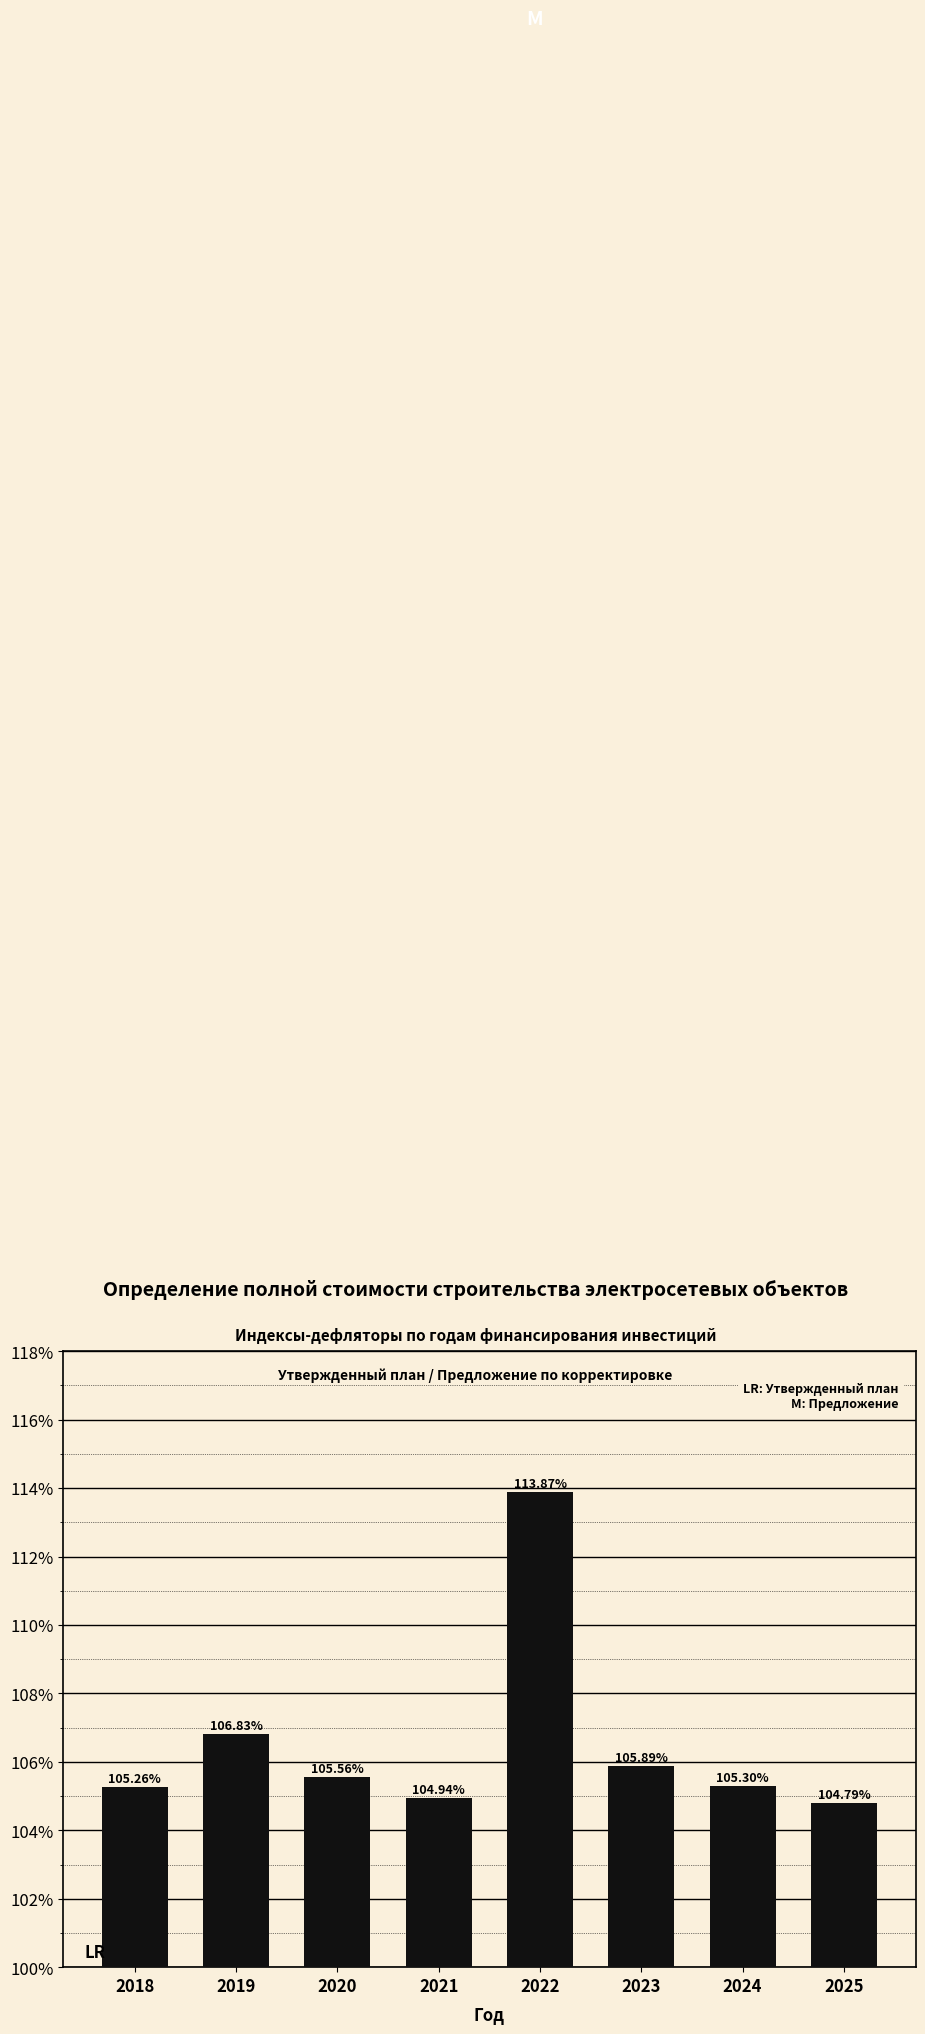

Approximately how many times larger is the value at 2024 compared to 2020?

1.0